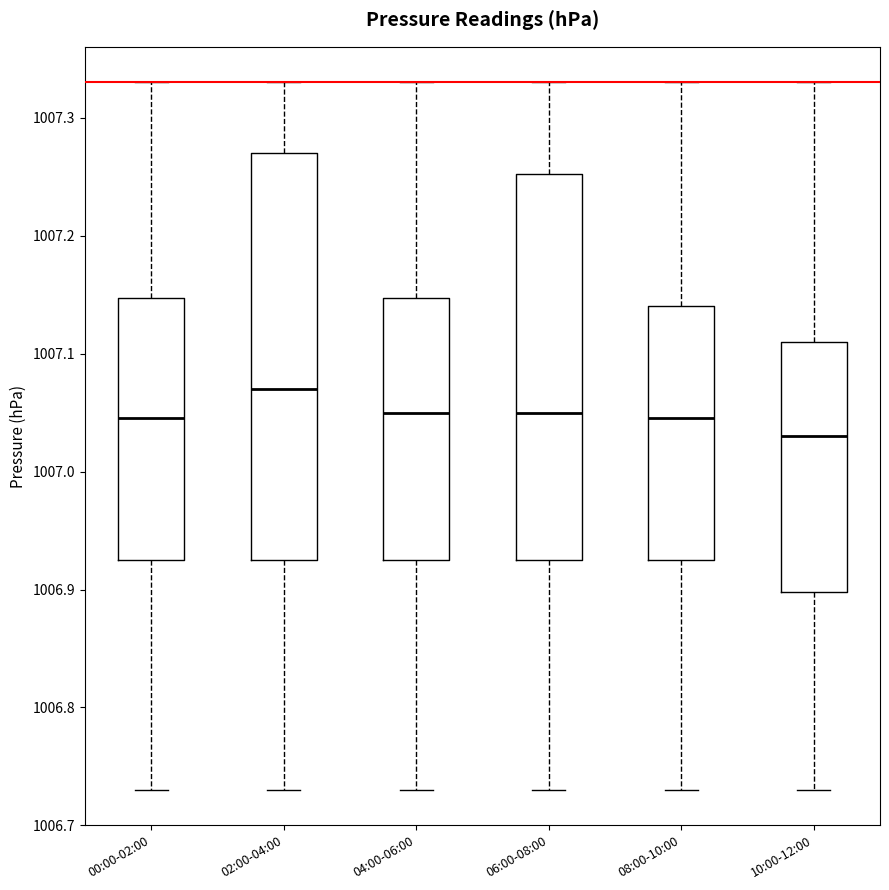

Where is the lower edge of the box for 00:00-02:00 on the y-axis? The values are not printed on the chart, so give them approximately, as read against the axis.

1006.93